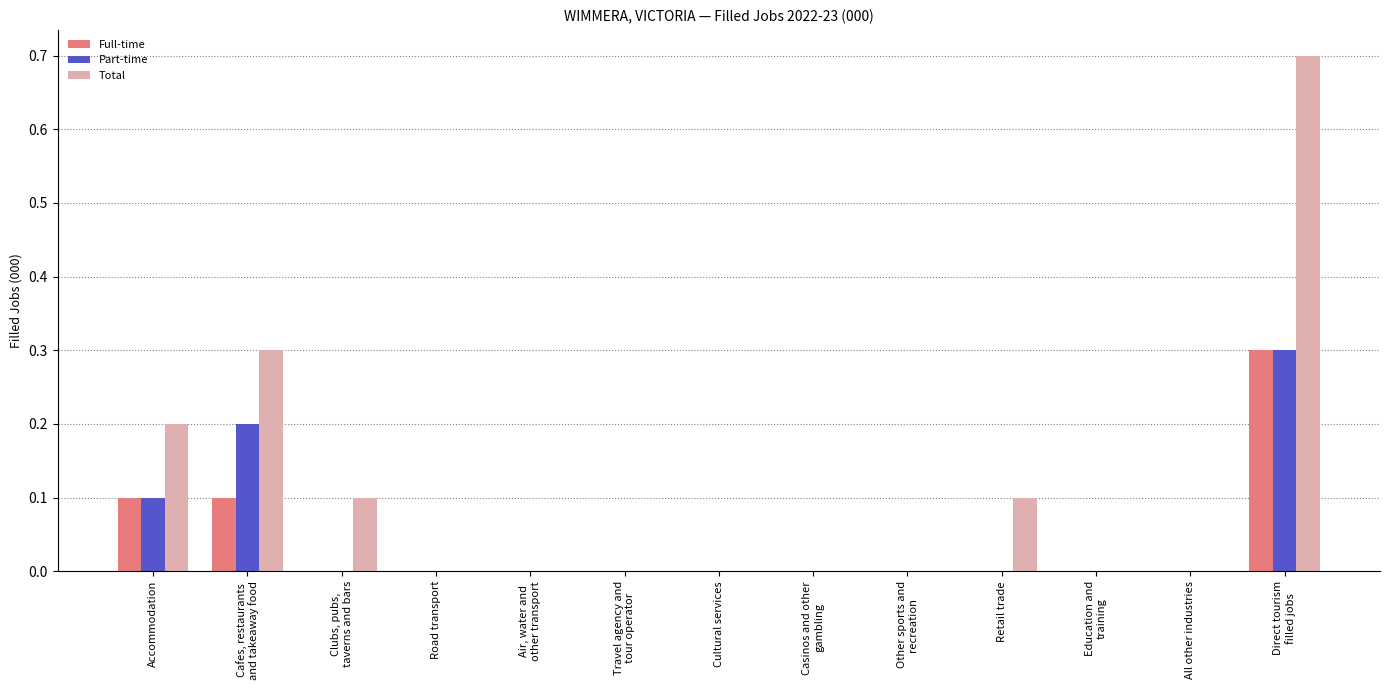

Count the number of data series in this chart.

3